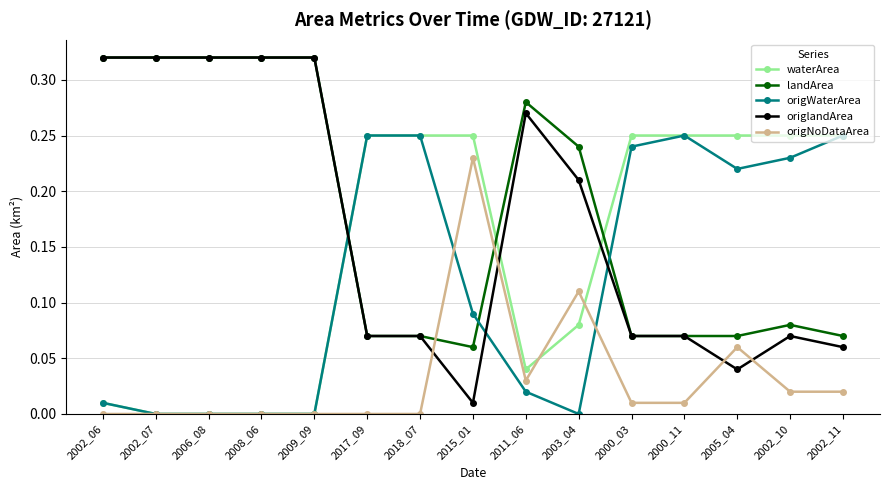

How many times do landArea and origNoDataArea cross each other?

2